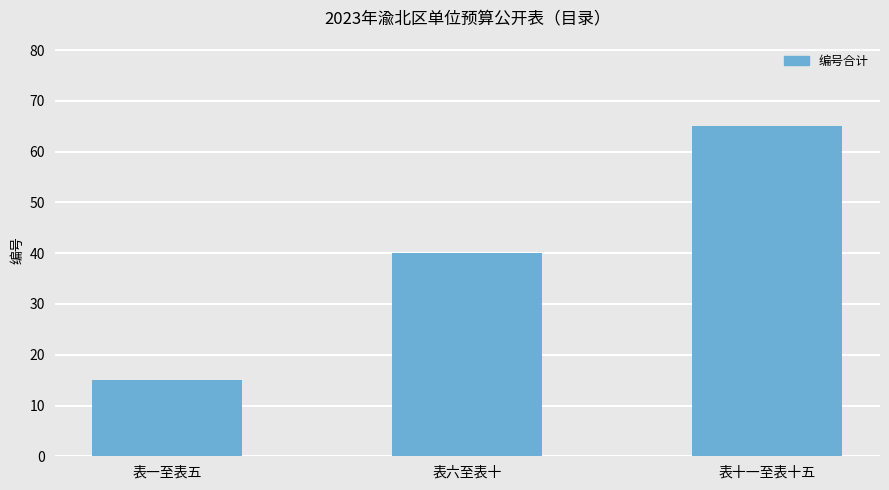

Which category has the highest value across all series?

表十一至表十五